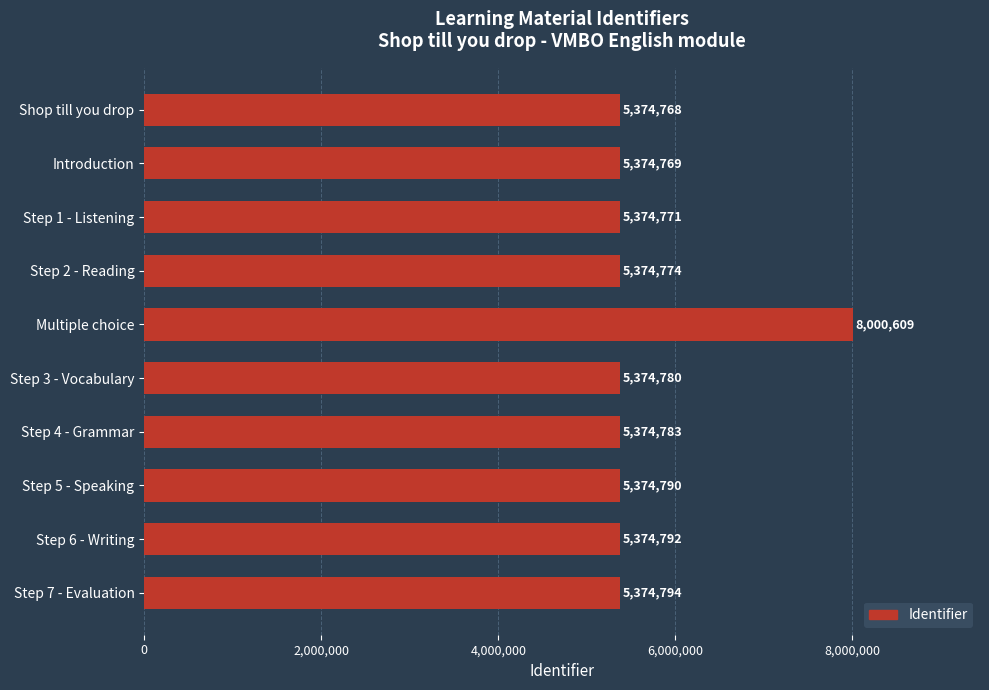

Rank the categories by value from highest to lowest.

Multiple choice, Step 7 - Evaluation, Step 6 - Writing, Step 5 - Speaking, Step 4 - Grammar, Step 3 - Vocabulary, Step 2 - Reading, Step 1 - Listening, Introduction, Shop till you drop